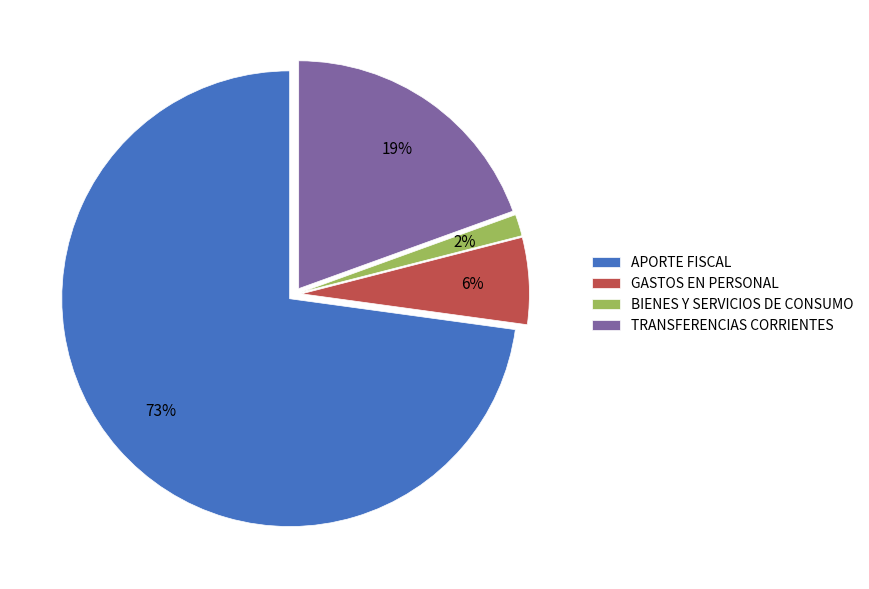

What percentage is the APORTE FISCAL slice, to the nearest percent?

73%